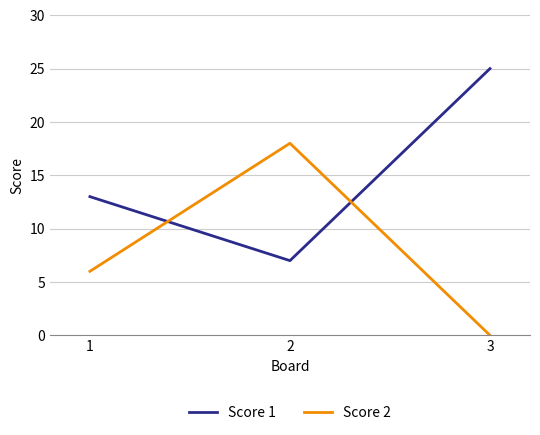

At 1, list the series in order from smallest to largest.

Score 2, Score 1